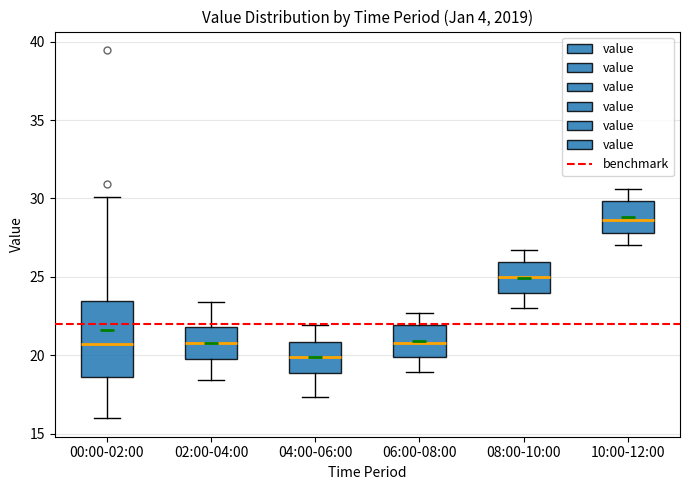

Reading left to right, read every box against the y-axis: the position of its median line, the range the box covers, and the ends of its whiskers. The values are not printed on the chart, so give them approximately, as read against the axis.

00:00-02:00: median 20.5, box 18.5 to 23.5, whiskers 16.0 to 30.0
02:00-04:00: median 21.0, box 20.0 to 22.0, whiskers 18.5 to 23.5
04:00-06:00: median 20.0, box 19.0 to 21.0, whiskers 17.5 to 22.0
06:00-08:00: median 21.0, box 20.0 to 22.0, whiskers 19.0 to 22.5
08:00-10:00: median 25.0, box 24.0 to 26.0, whiskers 23.0 to 26.5
10:00-12:00: median 28.5, box 28.0 to 30.0, whiskers 27.0 to 30.5